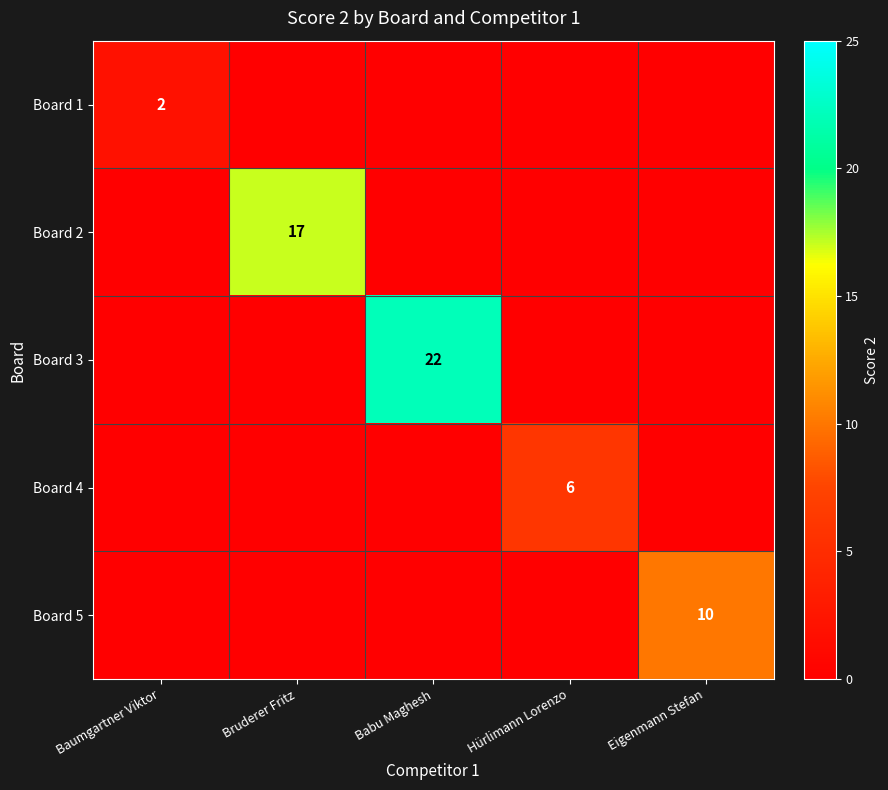

True or false: Board 4 has a value of 6 at Hürlimann Lorenzo.

True